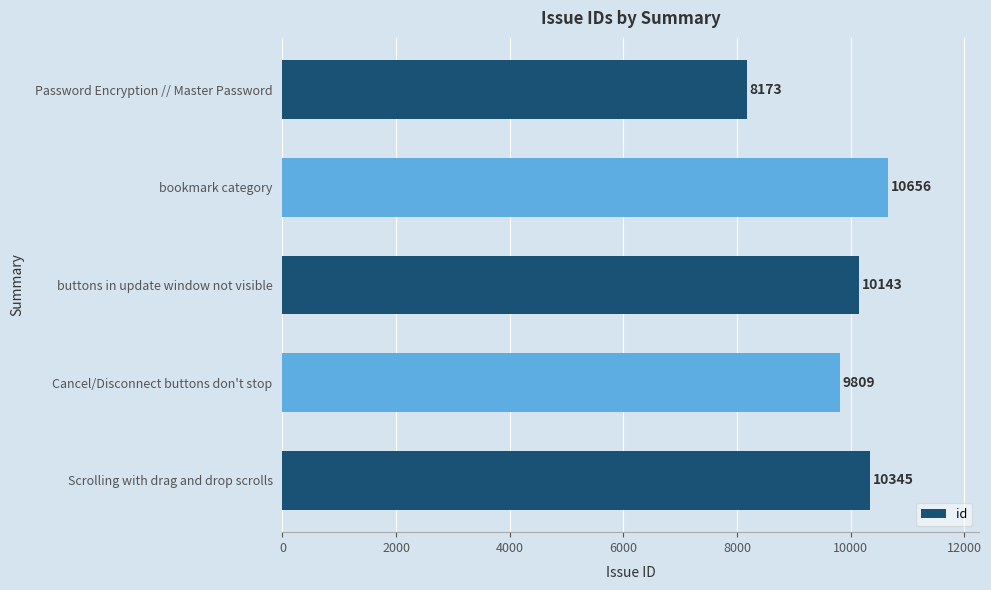

Reading top to bottom, what are all the values shown in this chart?

8173	10656	10143	9809	10345